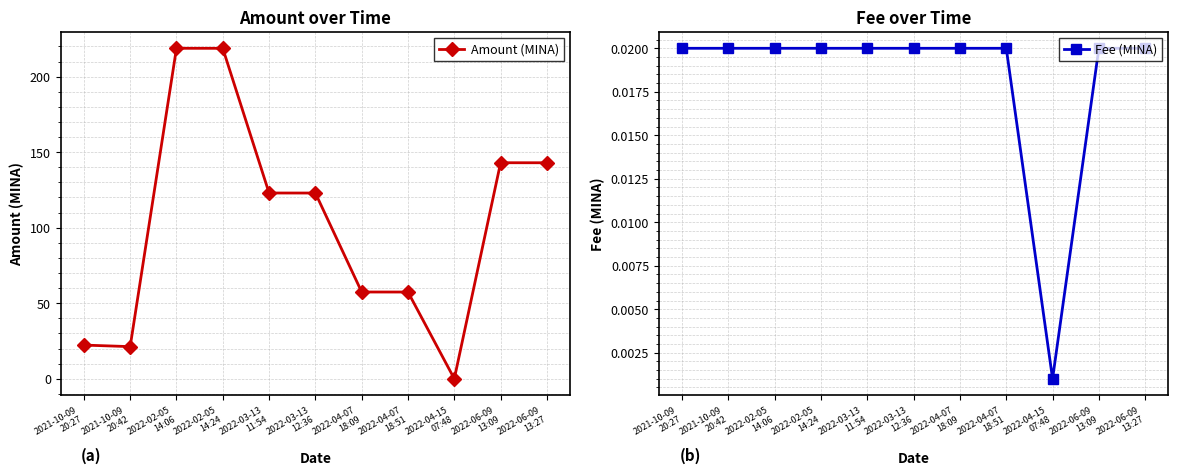

What is the label of the 7th point from the right?

2022-03-13
11:54